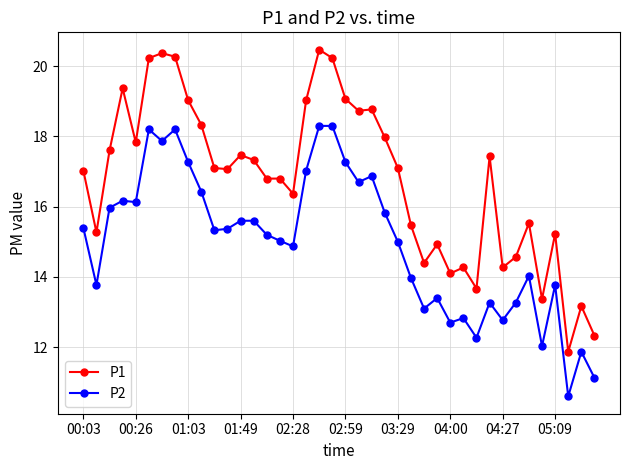

True or false: P1 and P2 cross at least once.

False